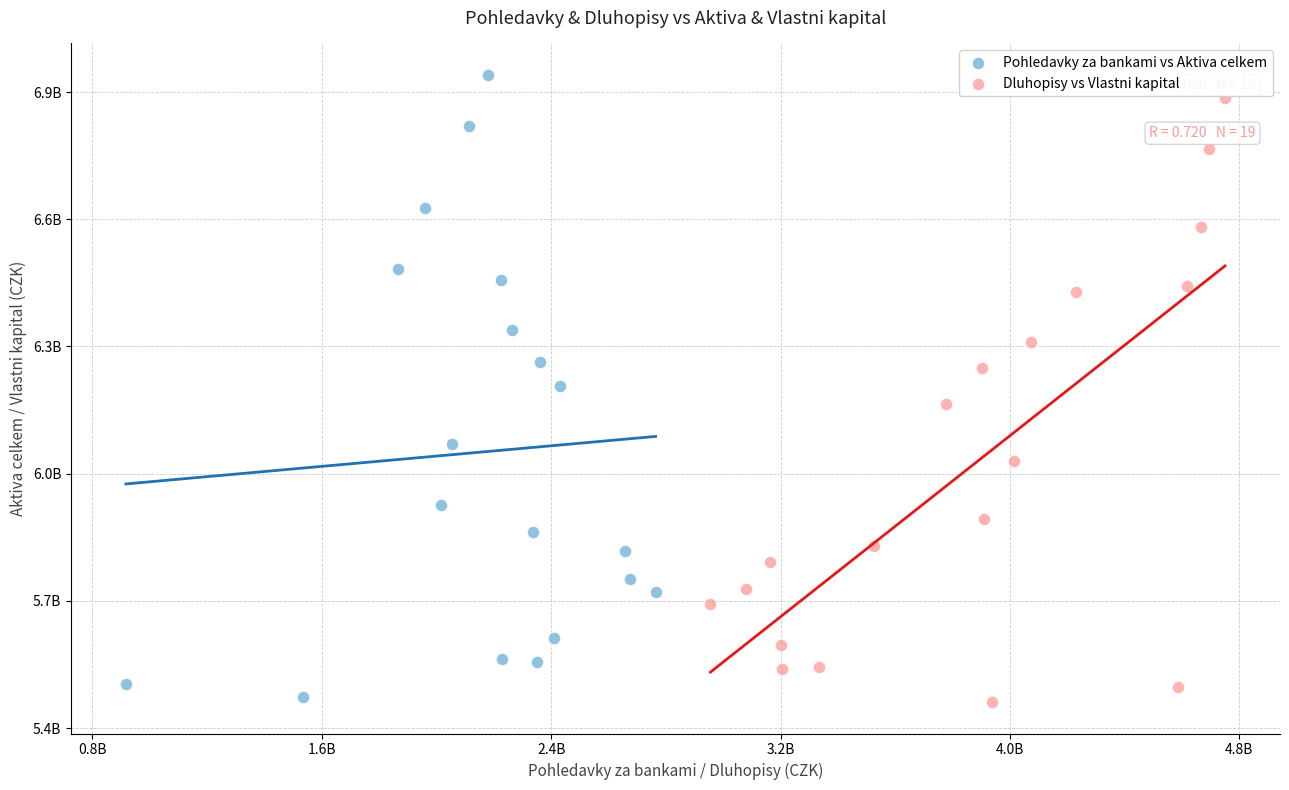

What are all the series names shown in the legend?

Pohledavky za bankami vs Aktiva celkem, Dluhopisy vs Vlastni kapital